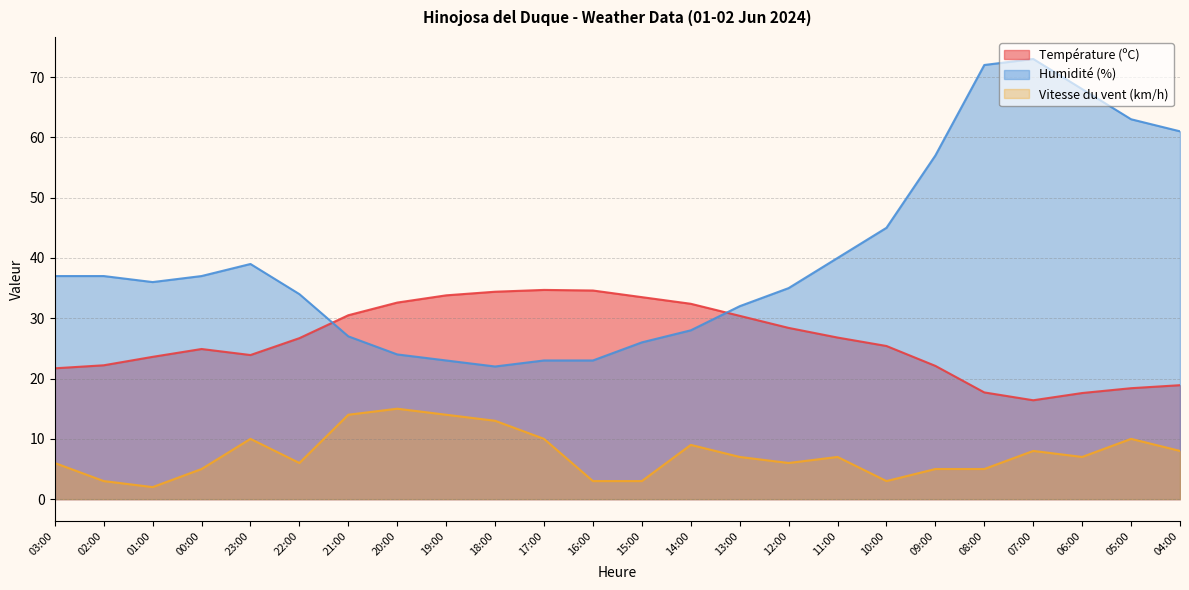

Which category has the lowest value across all series?

01:00